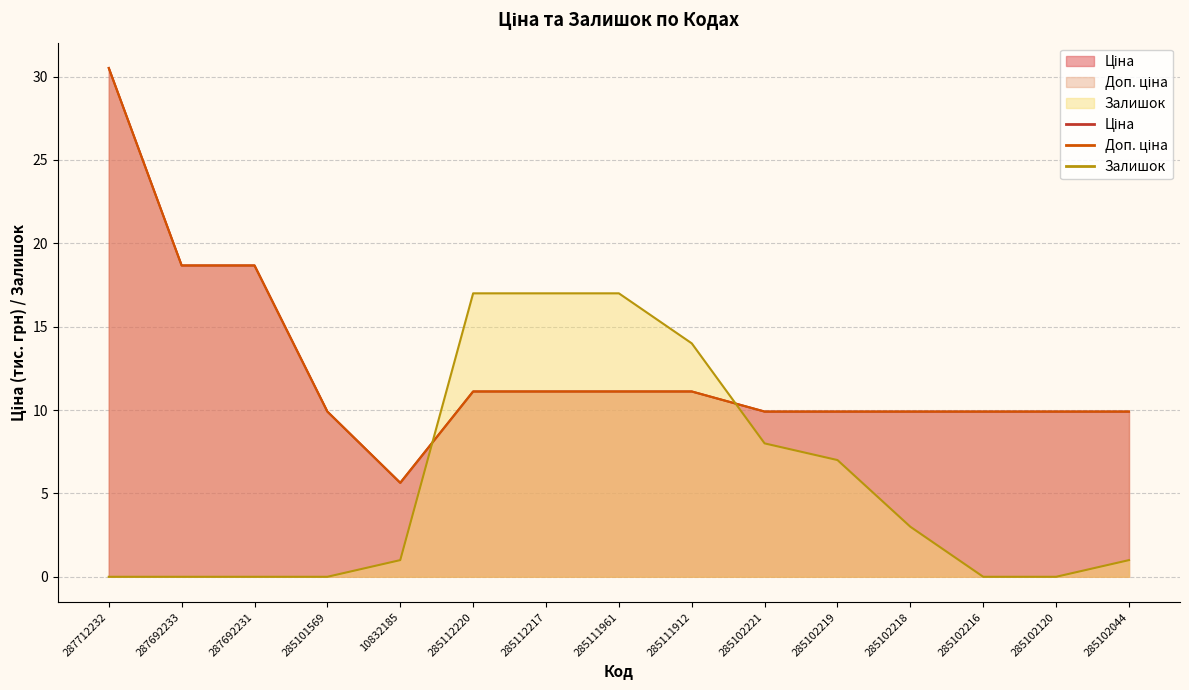

The Ціна series shows 14.0 at 285102120. True or false?

False